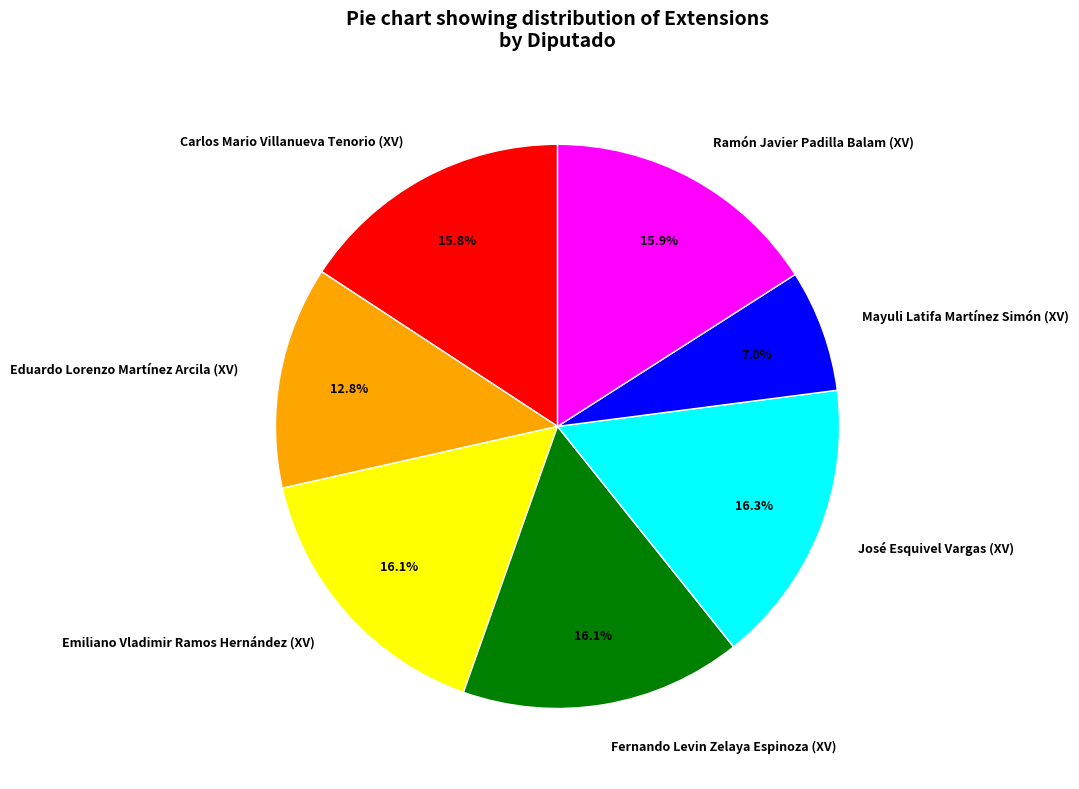

To the nearest percent, what is the average slice percentage?

14%